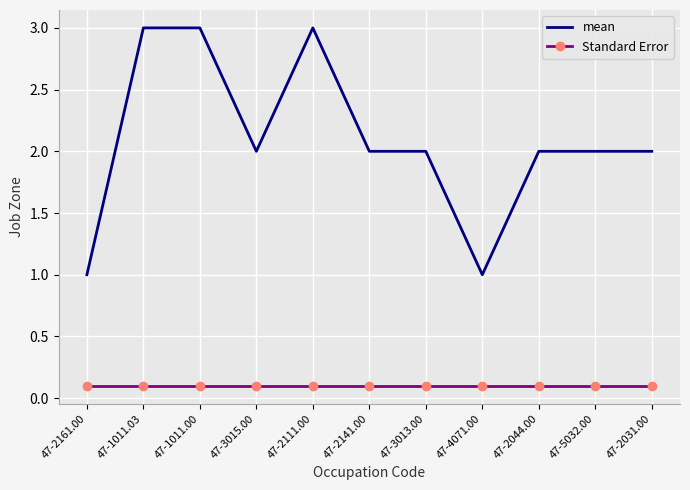

Is it true that mean equals 0.7 at 47-3015.00?

False